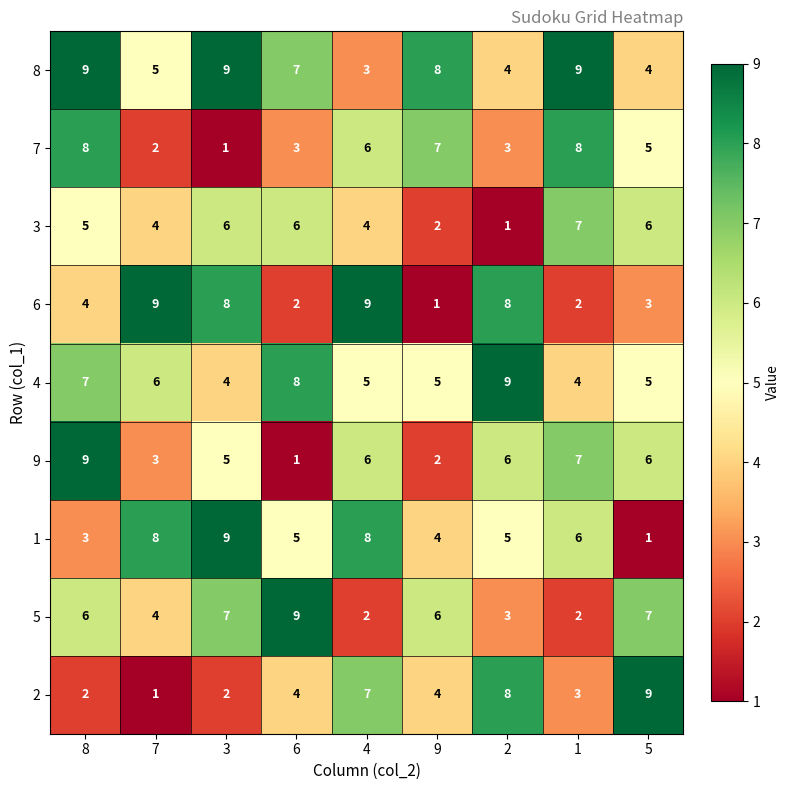

What is the sum of the 9 values at 8 and 7?

12